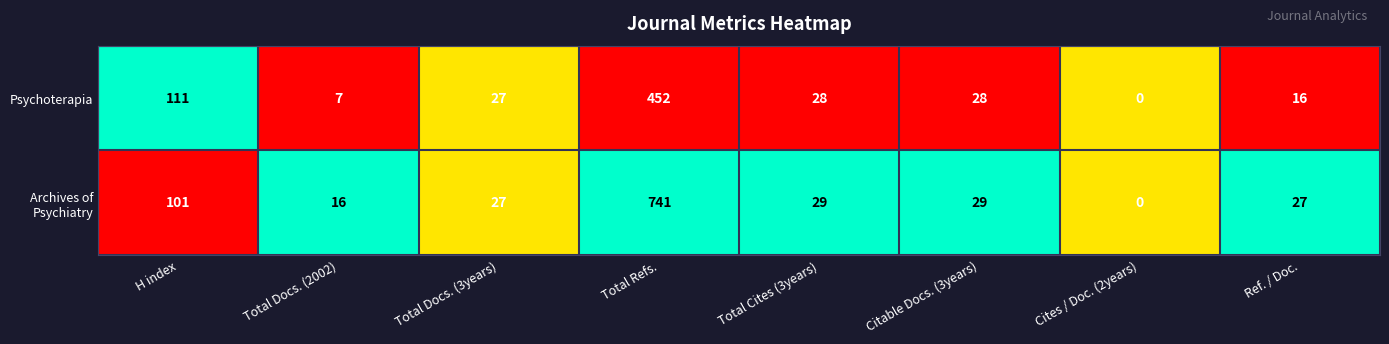

What is the sum of the Psychoterapia values at Total Docs. (3years) and Ref. / Doc.?

43